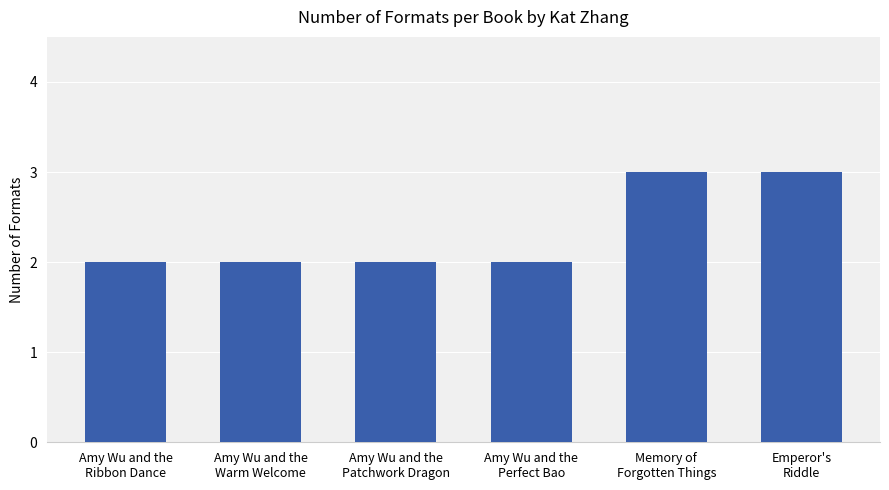

Count the number of data series in this chart.

1